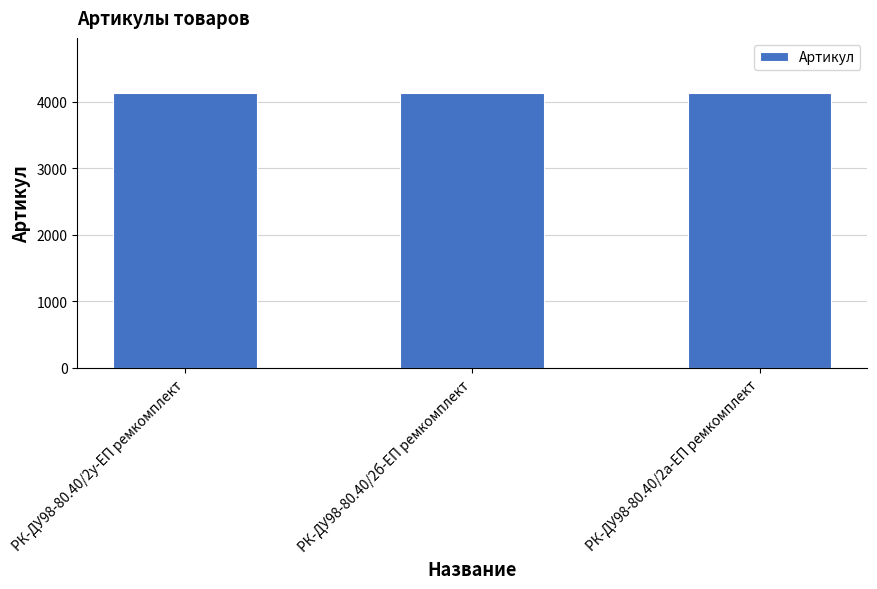

The value at РК-ДУ98-80.40/2а-ЕП ремкомплект is 1505. True or false?

False